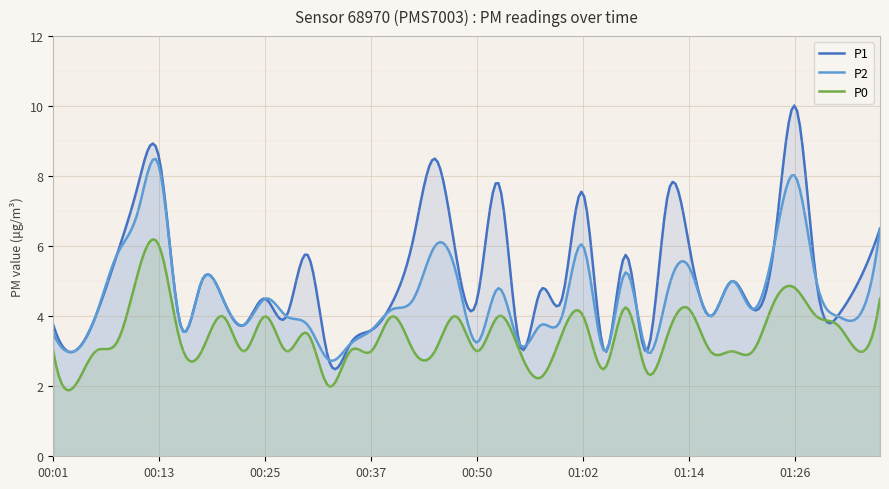

Reading left to right, extract all data points from this chart.

P1: 3.8	3.0	4.0	5.8	7.8	8.5	3.8	5.0	4.5	3.8	4.5	4.0	5.8	2.8	3.2	3.6	4.4	6.2	8.5	5.8	4.5	7.8	3.2	4.8	4.5	7.5	3.0	5.8	3.0	7.5	6.0	4.0	5.0	4.2	6.0	10.0	5.0	4.0	5.0	6.5
P2: 3.5	3.0	4.0	5.8	7.0	8.2	3.8	5.0	4.5	3.8	4.5	4.0	3.8	2.8	3.2	3.6	4.2	4.5	6.0	5.2	3.2	4.8	3.2	3.8	4.0	6.0	3.0	5.2	3.0	4.8	5.4	4.0	5.0	4.2	6.0	8.0	5.0	4.0	4.0	6.5
P0: 3.0	2.0	3.0	3.2	5.2	6.0	3.2	3.0	4.0	3.0	4.0	3.0	3.5	2.0	3.0	3.0	4.0	3.0	3.0	4.0	3.0	4.0	3.0	2.2	3.5	4.0	2.5	4.2	2.4	3.5	4.2	3.0	3.0	3.0	4.4	4.8	4.0	3.8	3.0	4.5